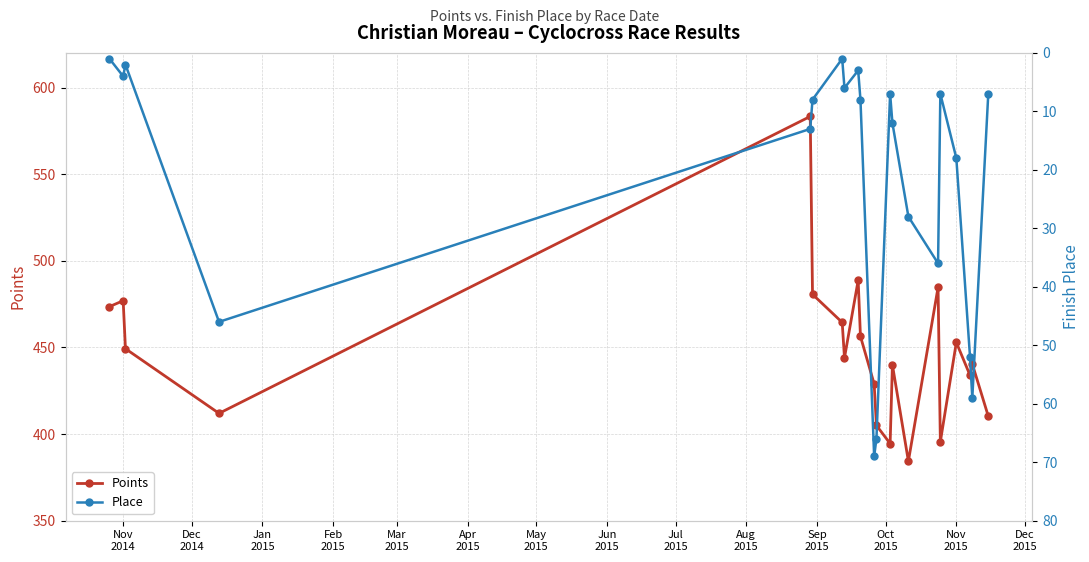

What is the maximum value for Points?

583.3